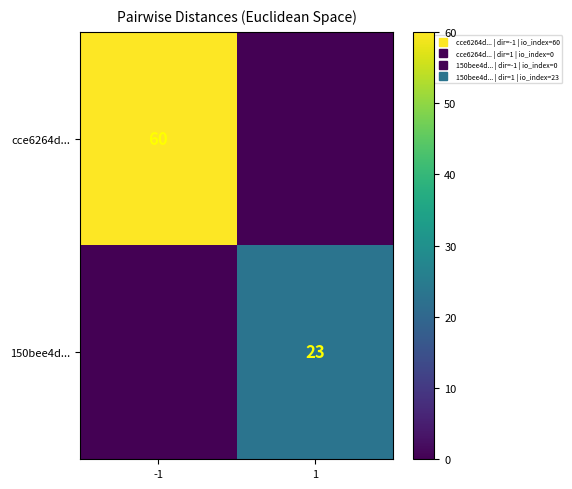

What is the difference between the highest and lowest values at -1?

60